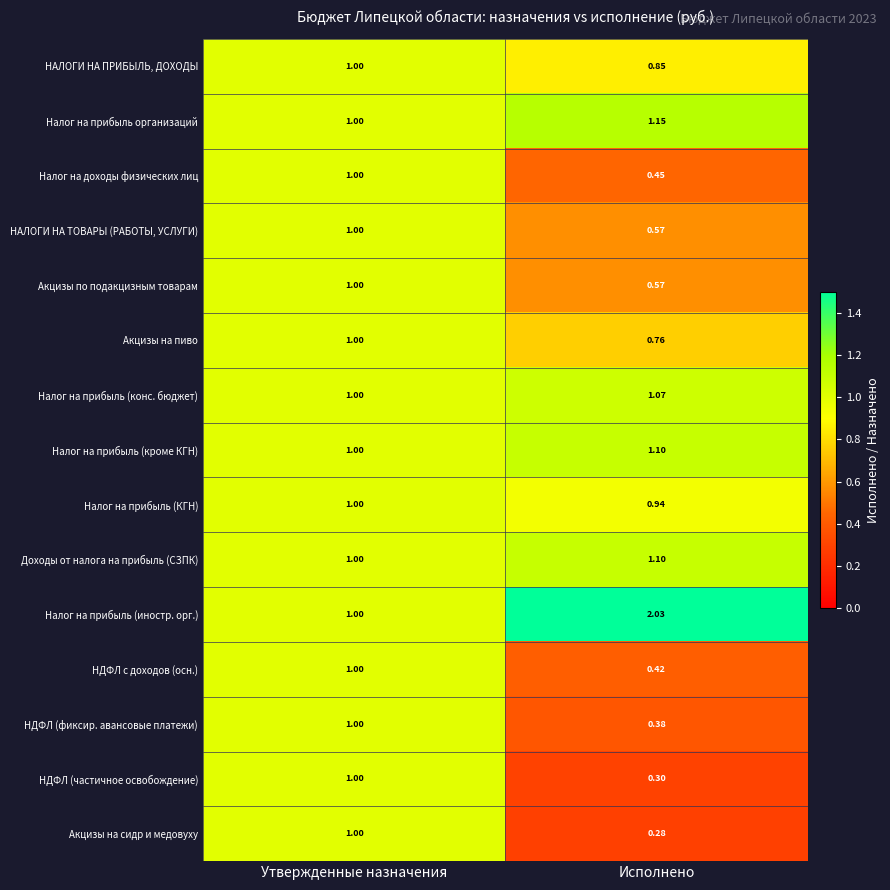

Which category has the lowest value in the Налог на доходы физических лиц series?

Исполнено